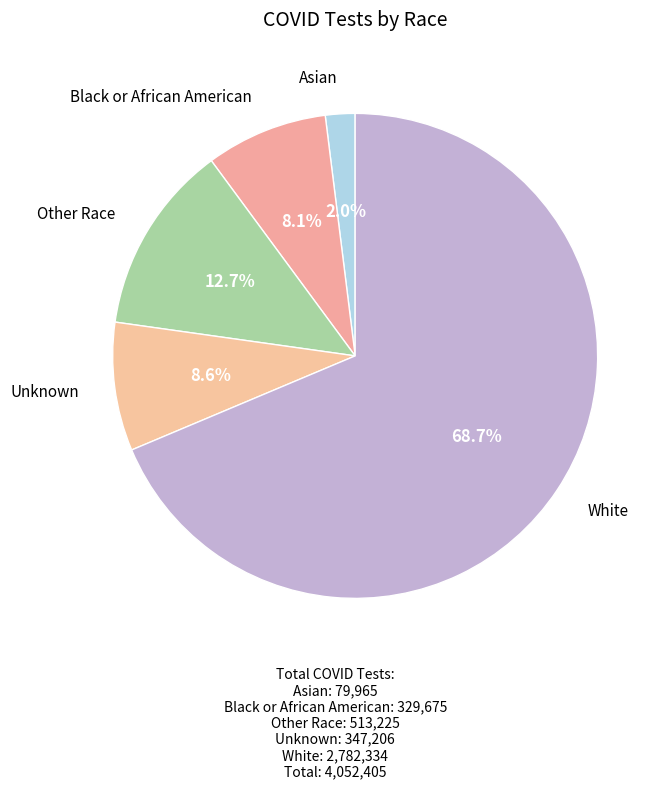

Which slice is the largest?

White